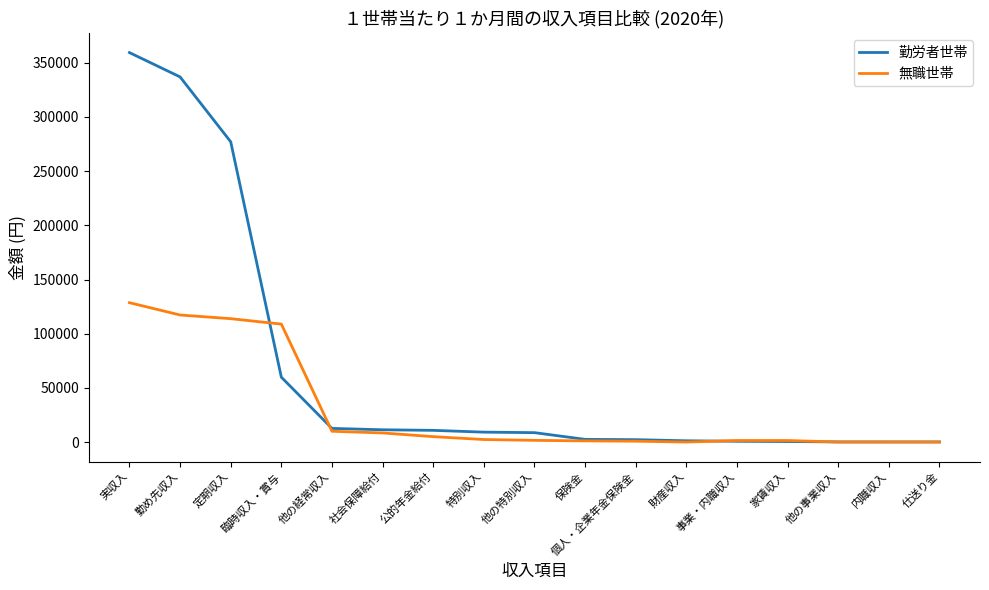

At which category is the sum across all series the highest?

実収入